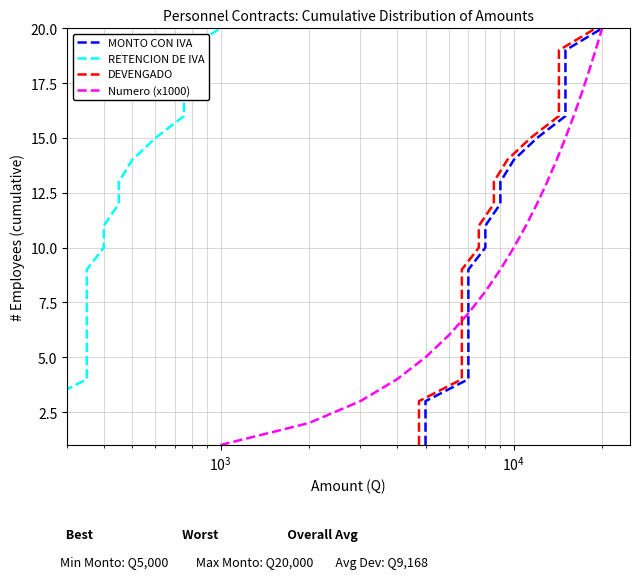

True or false: MONTO CON IVA and RETENCION DE IVA cross at least once.

False